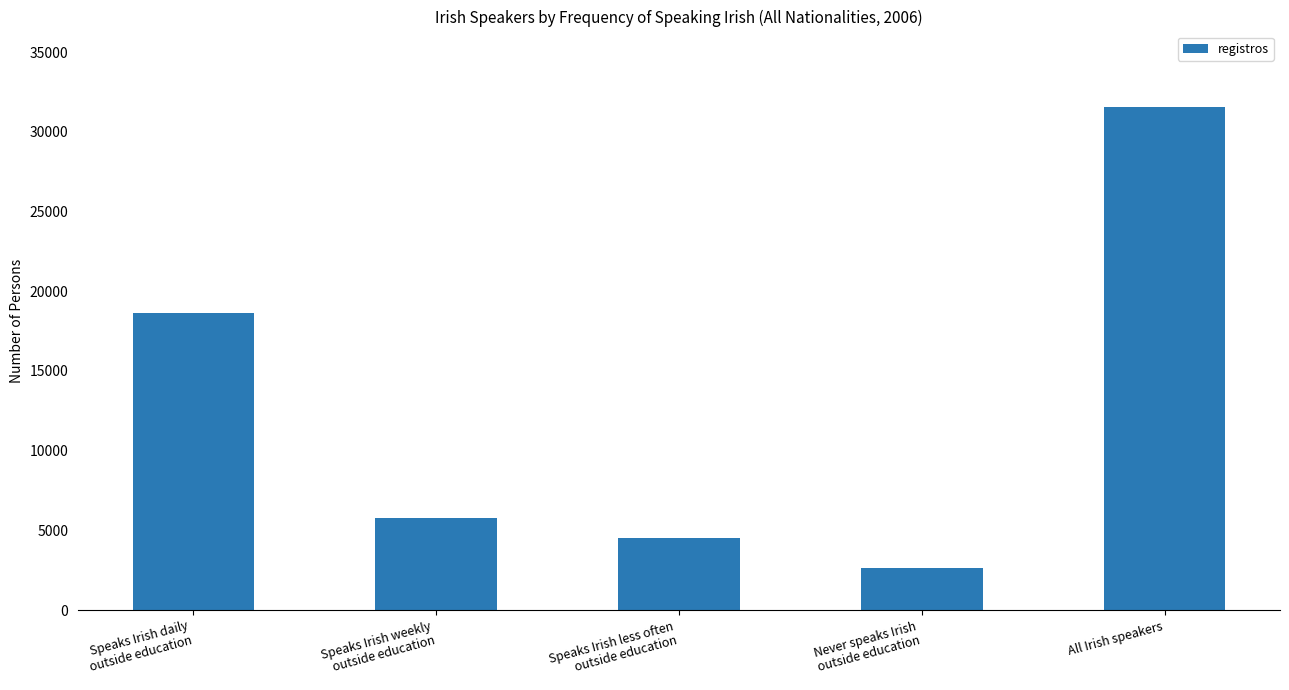

What is the sum of all values?

63134